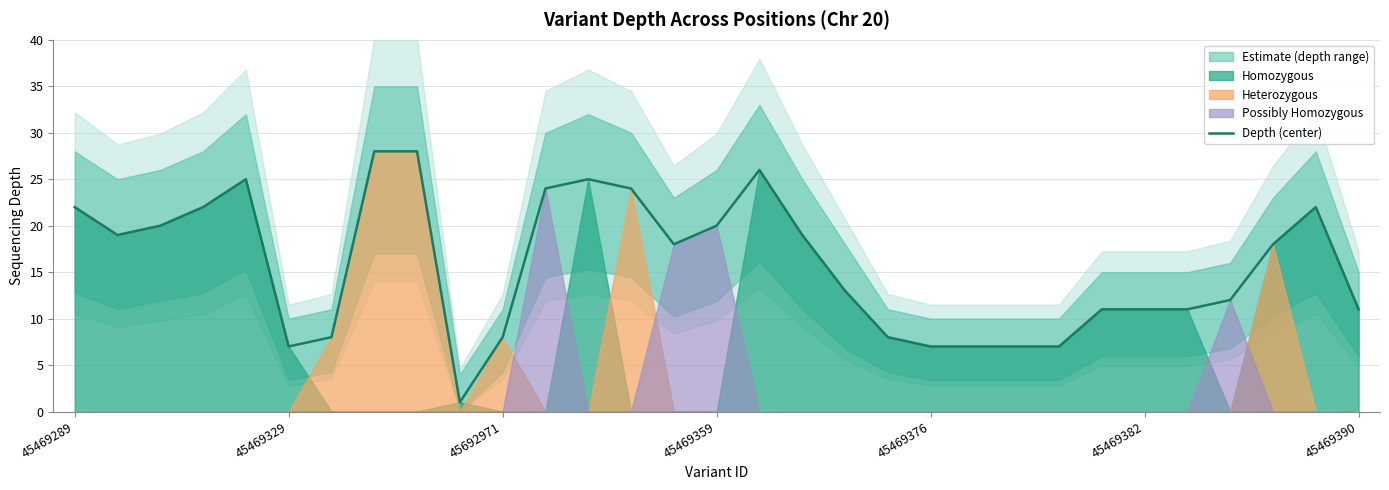

What is the maximum value for Depth (center)?

28